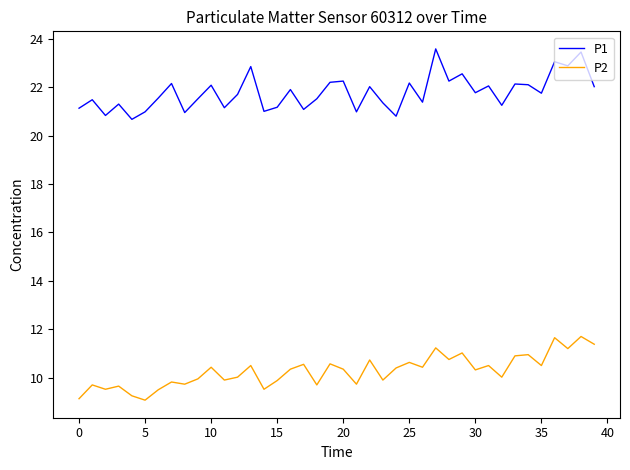

Which series has the largest total across all categories?

P1